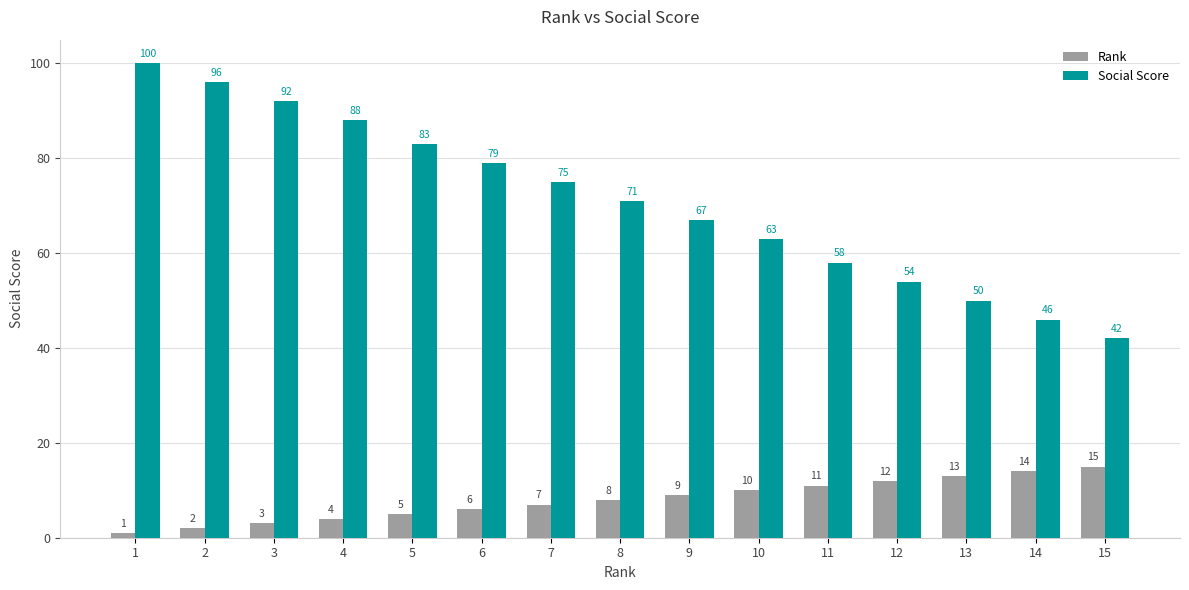

At which label does Rank reach its peak?

15